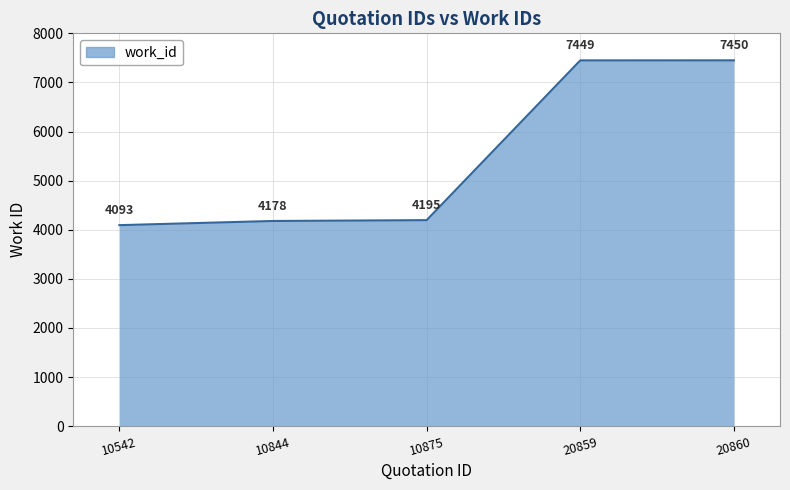

Approximately how many times larger is the value at 10875 compared to 10844?

1.0